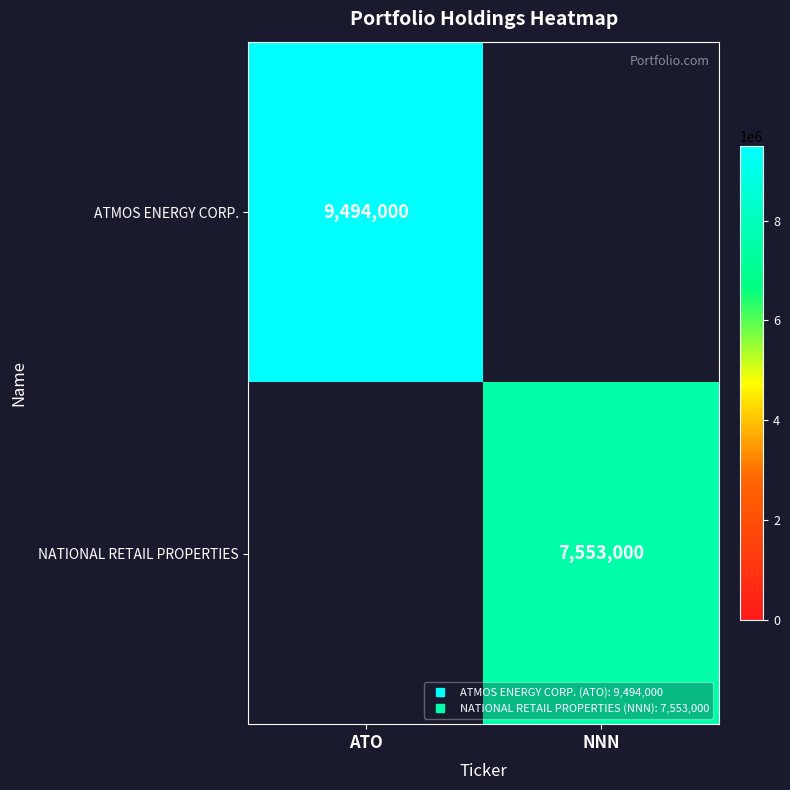

Which series has the largest range (max minus min)?

ATMOS ENERGY CORP.